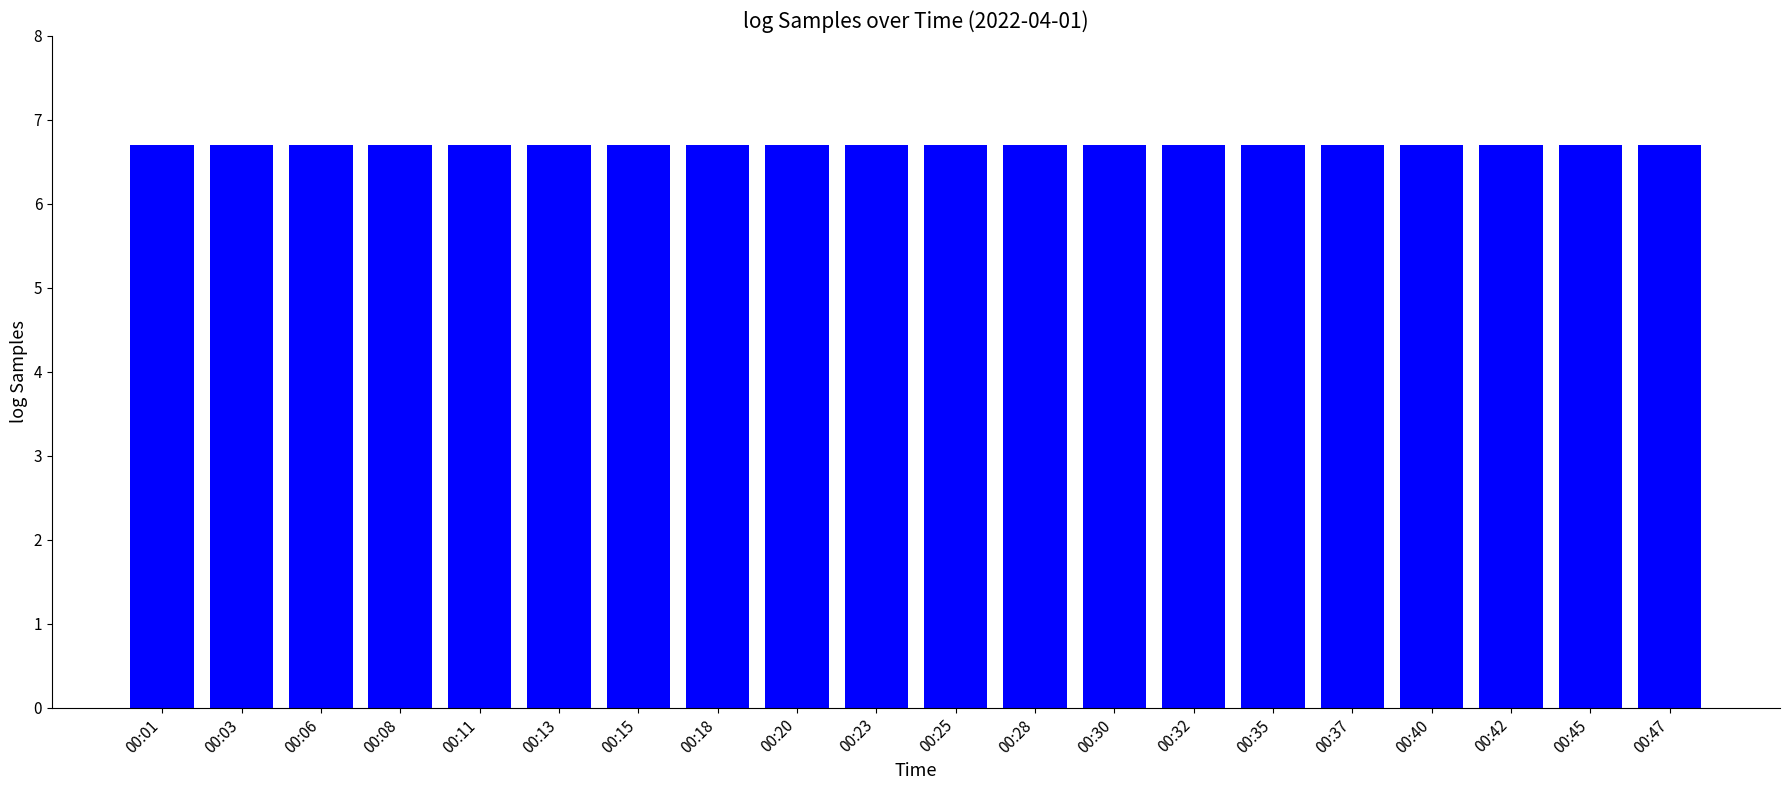

The chart shows a value of 6.7 at 00:37. True or false?

True